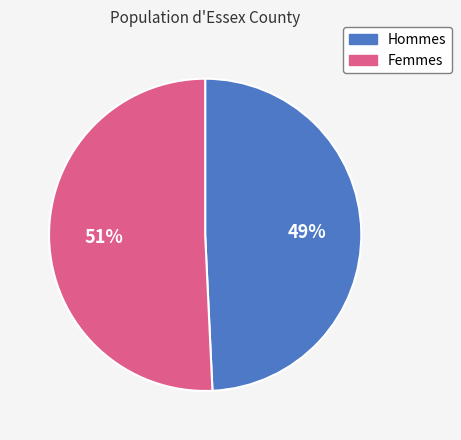

To the nearest percent, what is the average slice percentage?

50%